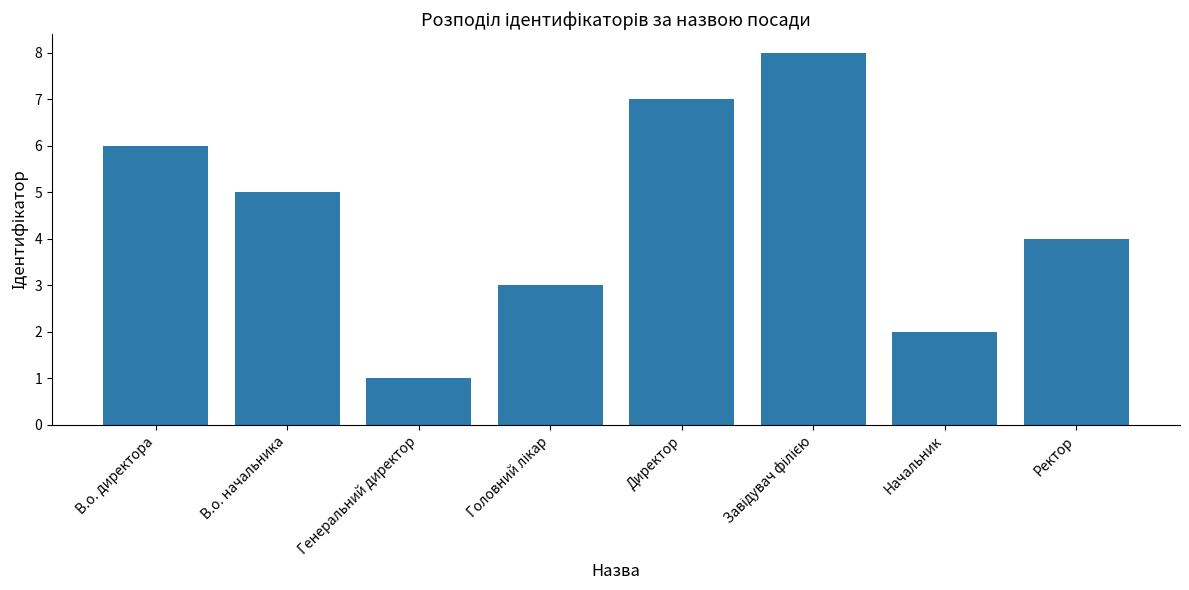

What is the sum of all values?

36